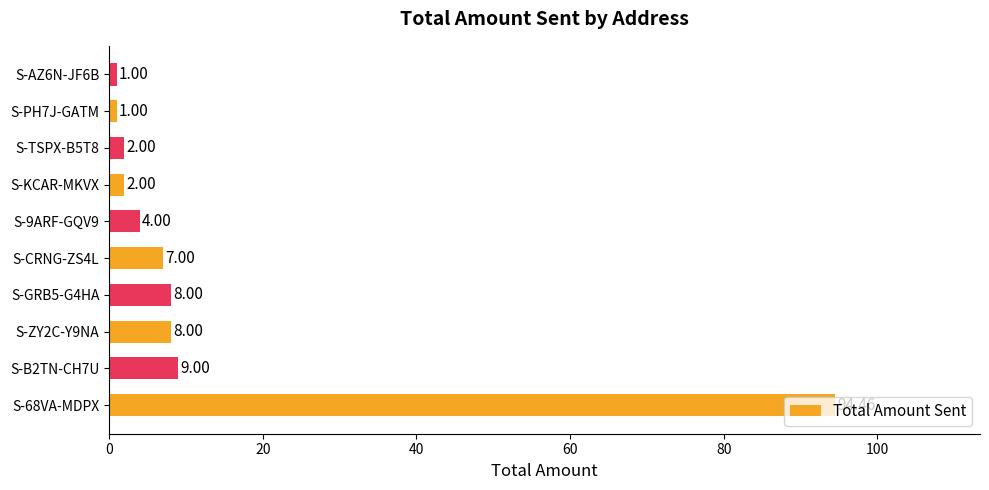

Count the number of categories in the chart.

10